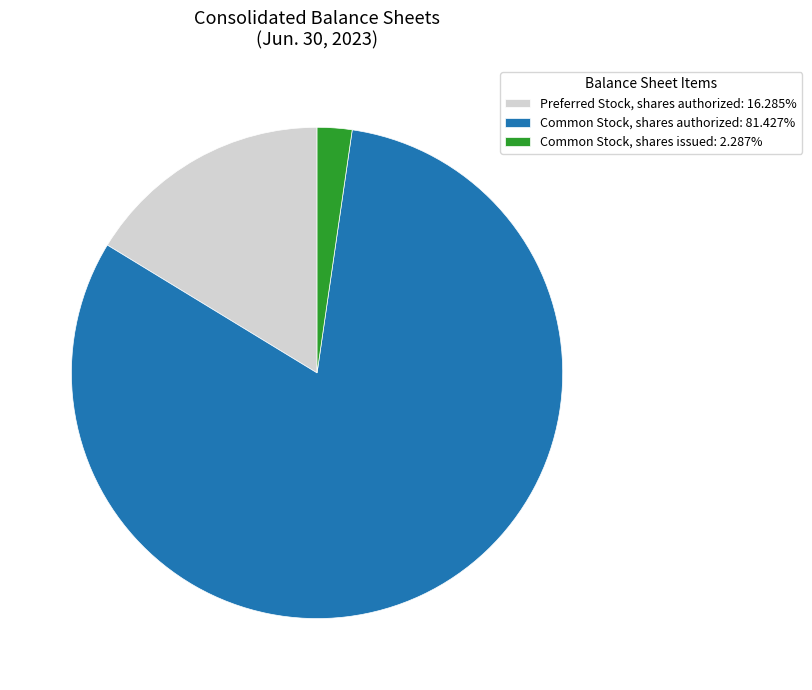

Is there any slice that represents more than half of the pie?

Yes